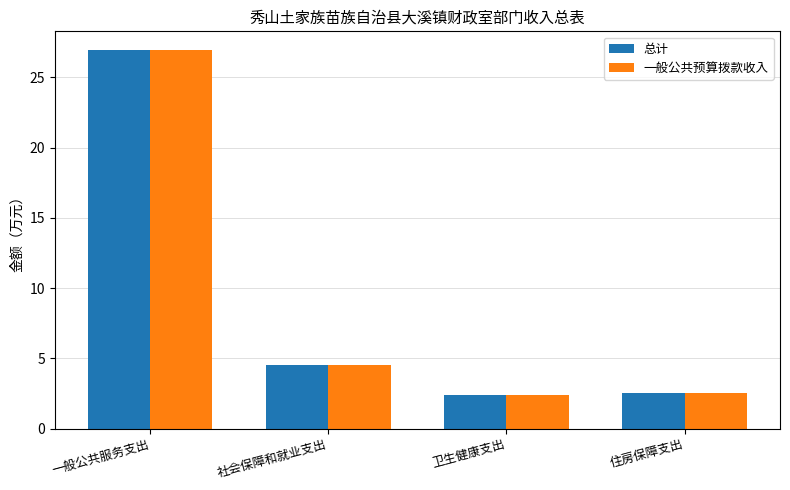

How many data points in 总计 are above 4?

2